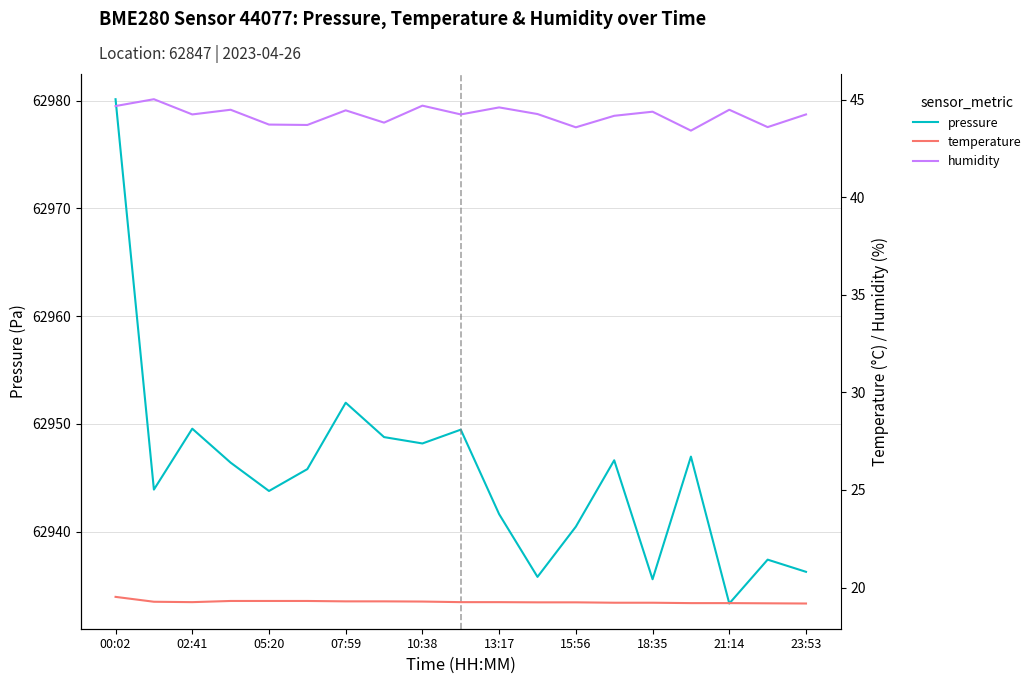

At how many categories does at least one series exceed 5070?

19